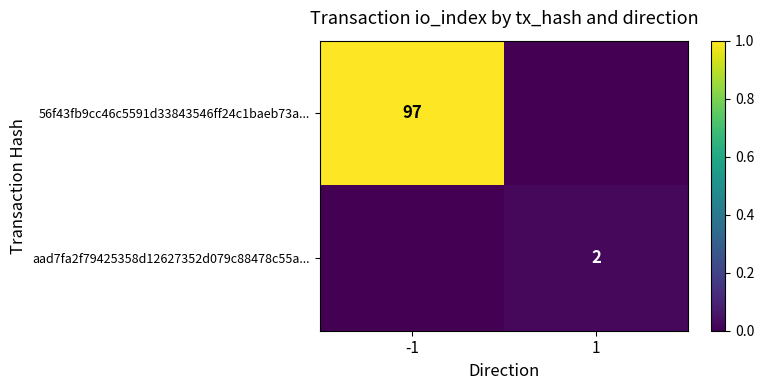

The aad7fa2f79425358d12627352d079c88478c55a... series shows 3 at 1. True or false?

False